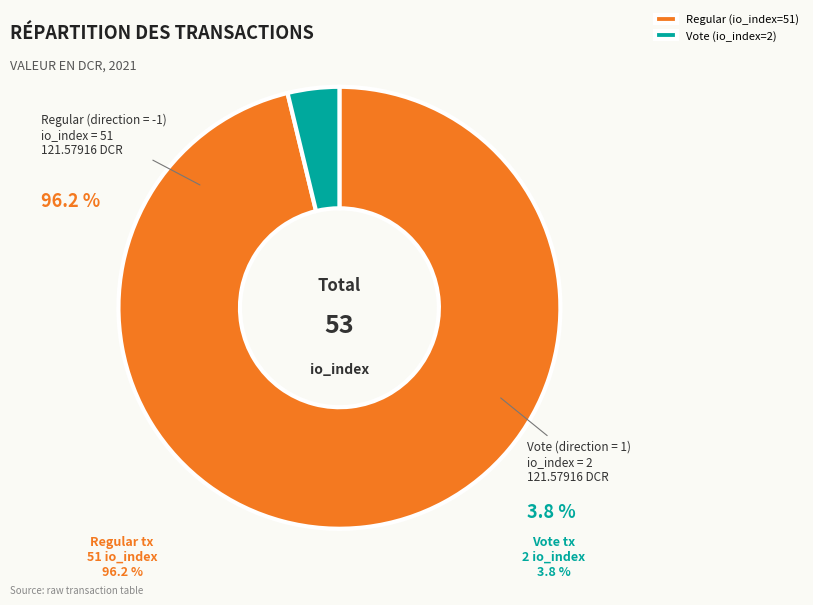

Is there any slice that represents more than half of the pie?

Yes